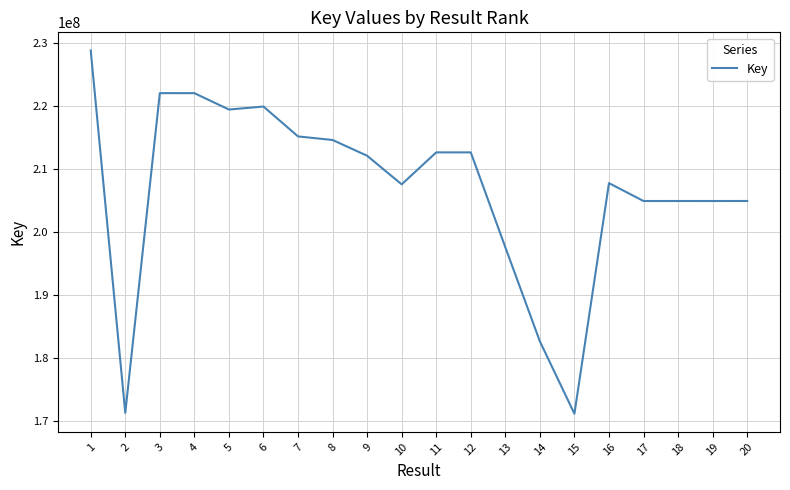

Which has a higher value, 14 or 13?

13